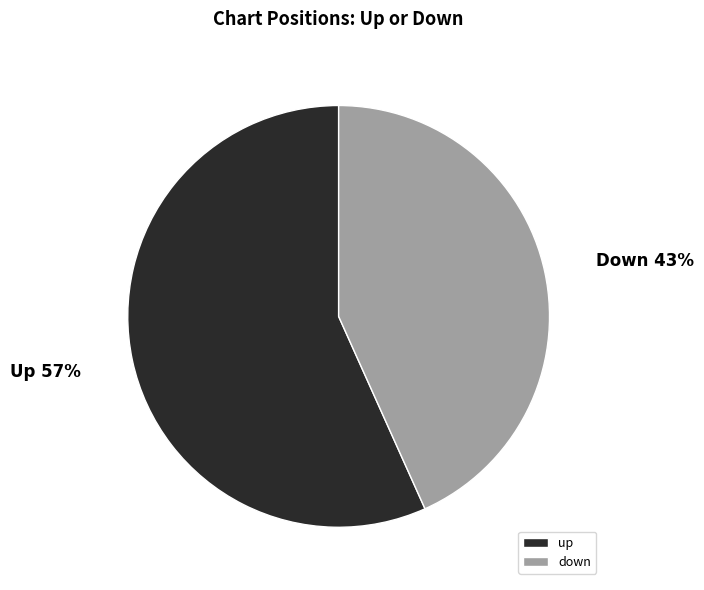

To the nearest percent, what is the average slice percentage?

50%